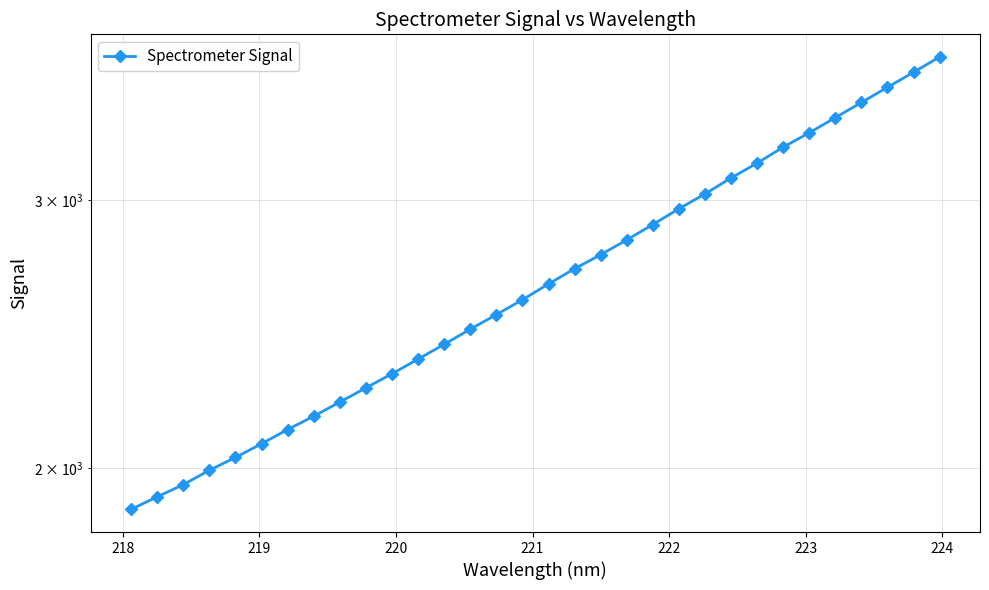

Reading left to right, what are all the values shown in this chart?

1879.8	1915.7	1951.5	1994.1	2033.3	2075.7	2120.9	2163.9	2210.8	2258.6	2307.3	2358.9	2412.2	2467.9	2523.0	2580.1	2642.6	2704.1	2761.8	2824.4	2890.6	2960.4	3027.4	3101.2	3171.6	3249.0	3320.3	3397.2	3475.5	3556.3	3637.8	3723.0